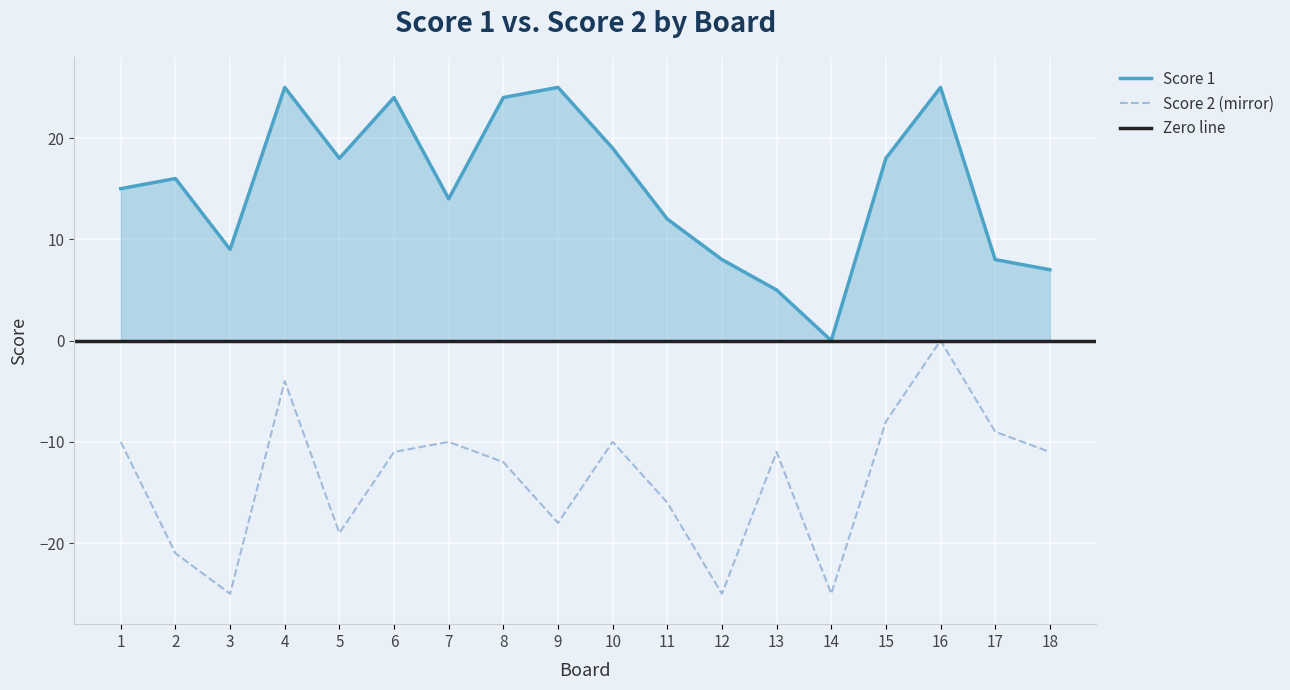

Reading left to right, list all the values displayed in this chart.

Score 1: 15	16	9	25	18	24	14	24	25	19	12	8	5	0	18	25	8	7
Score 2: -10	-21	-25	-4	-19	-11	-10	-12	-18	-10	-16	-25	-11	-25	-8	0	-9	-11